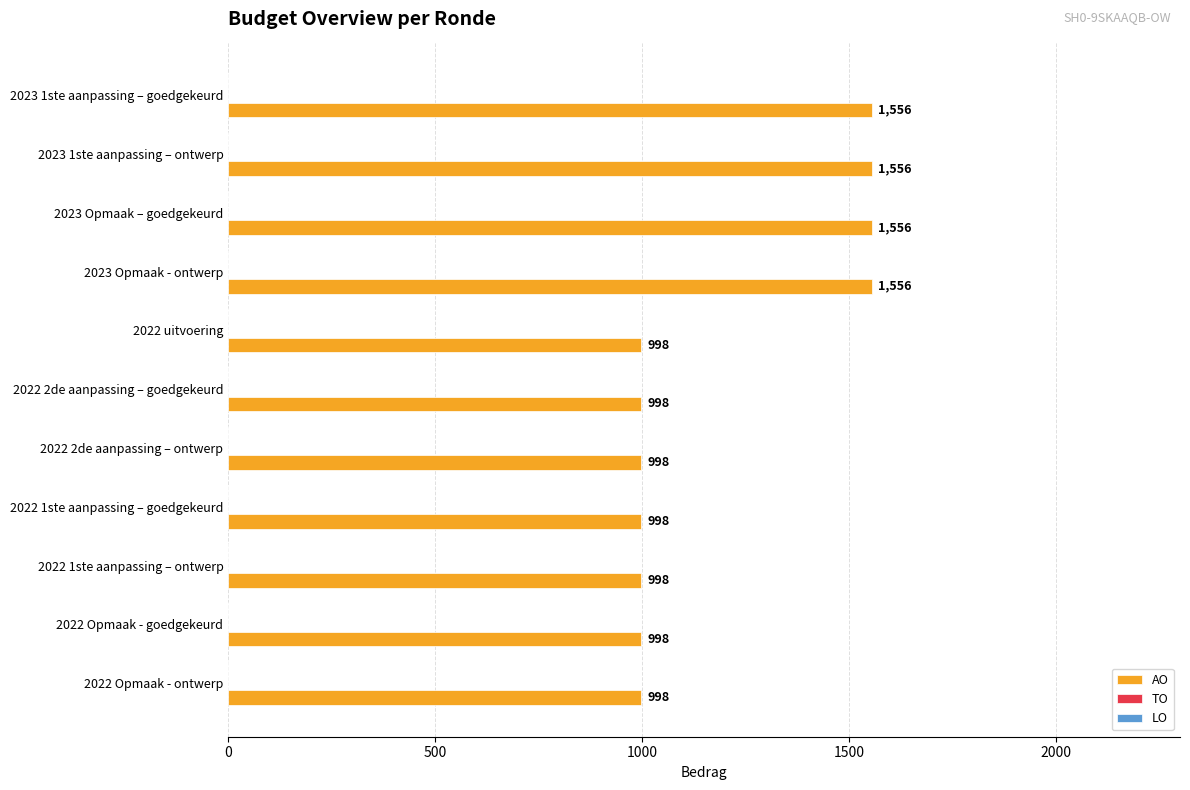

What is the ratio of the value at 2022 2de aanpassing – goedgekeurd to the value at 2022 uitvoering?

1.0